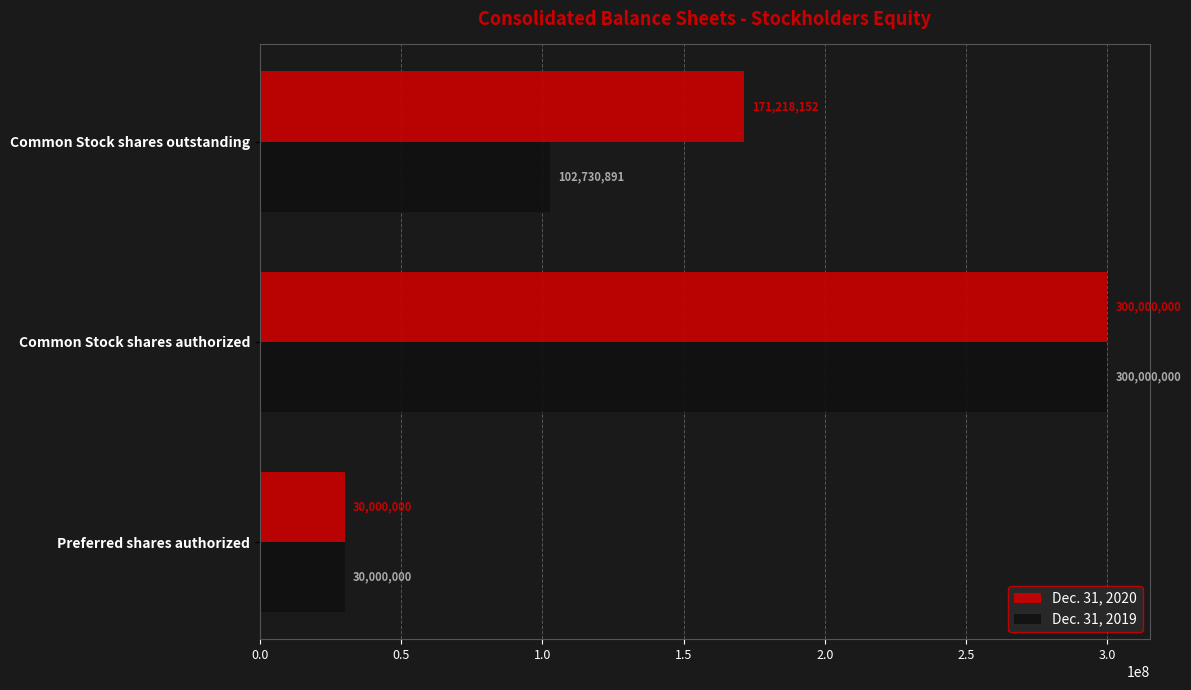

At which category does the chart reach its minimum across all series?

Preferred shares authorized